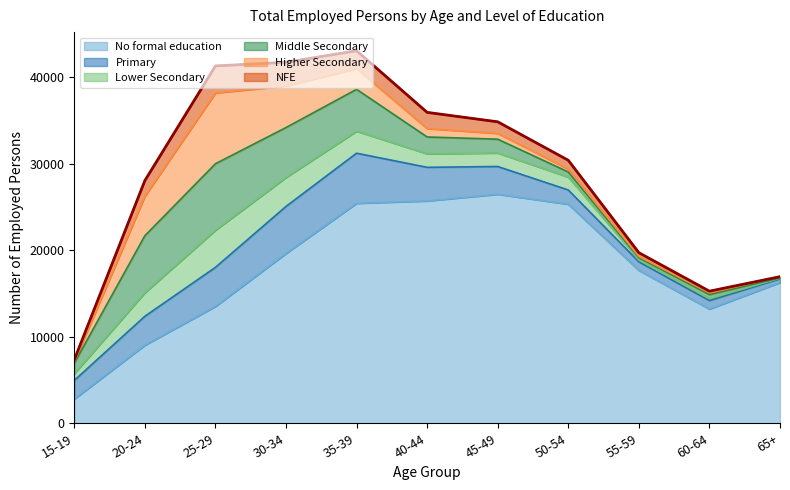

What is the difference between the second highest and second lowest values in the Middle Secondary series?

6329